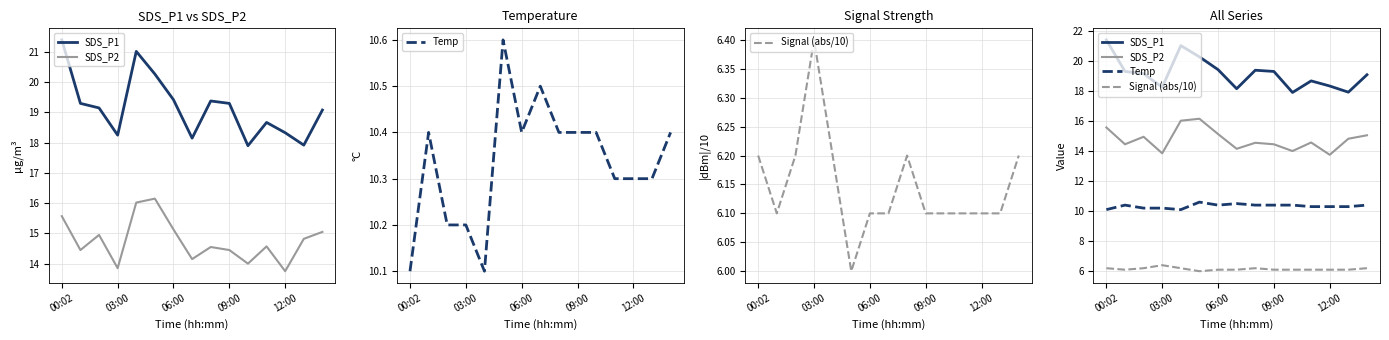

What are all the series names shown in the legend?

SDS_P1, SDS_P2, Temp, Signal (abs/10)